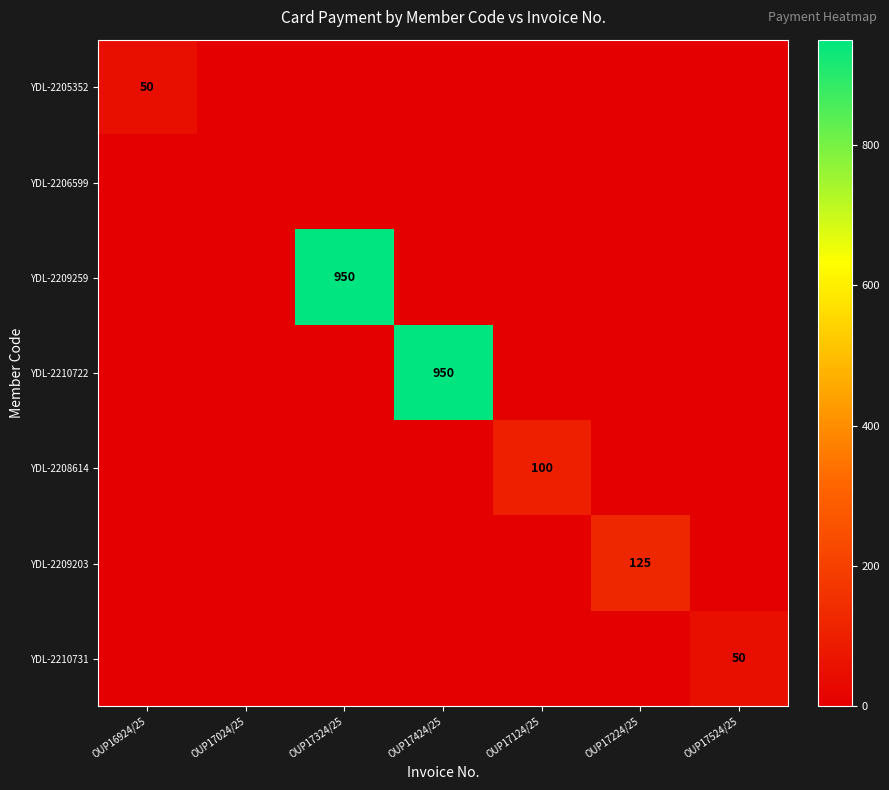

Which has a higher value, OUP17224/25 or OUP17424/25?

OUP17224/25